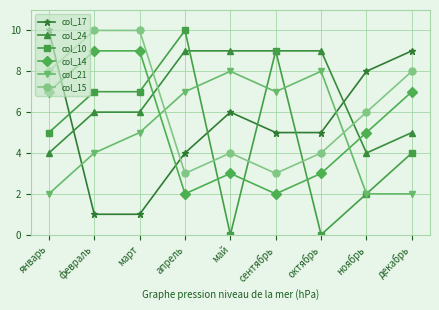

Between which two adjacent categories do col_14 and col_10 first intersect?

март and апрель